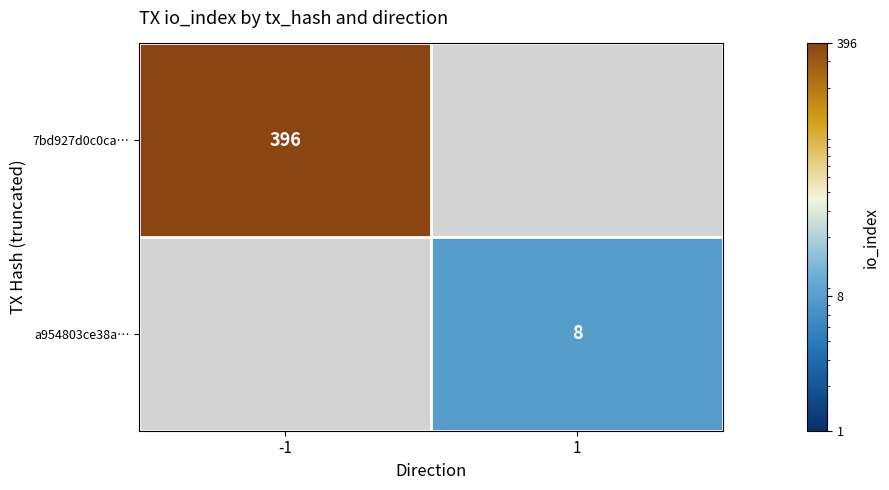

The value of 7bd927d0c0ca… at -1 is 126. True or false?

False